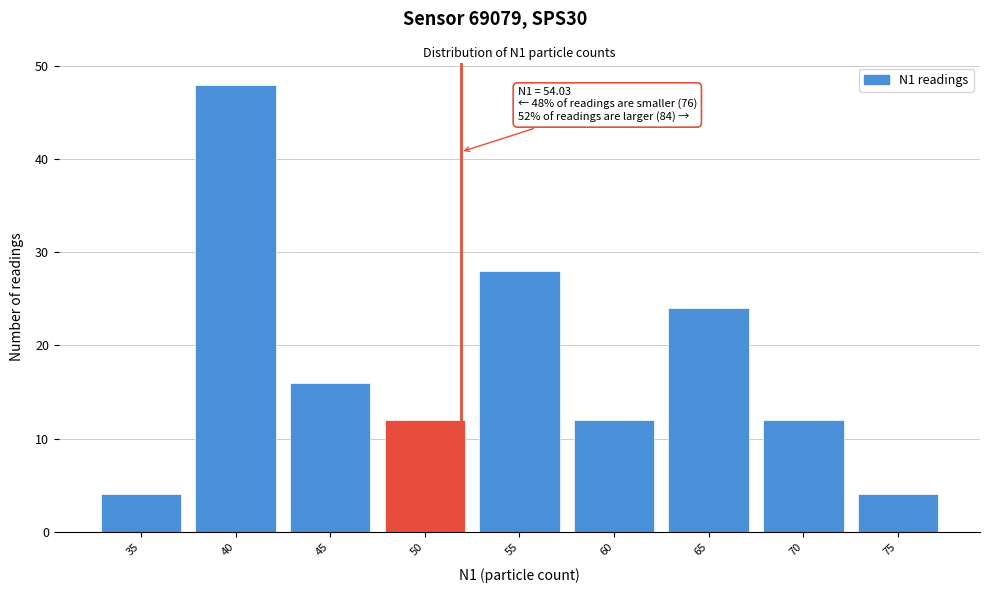

Reading left to right, transcribe all the data shown in this chart.

35=4	40=48	45=16	50=12	55=28	60=12	65=24	70=12	75=4